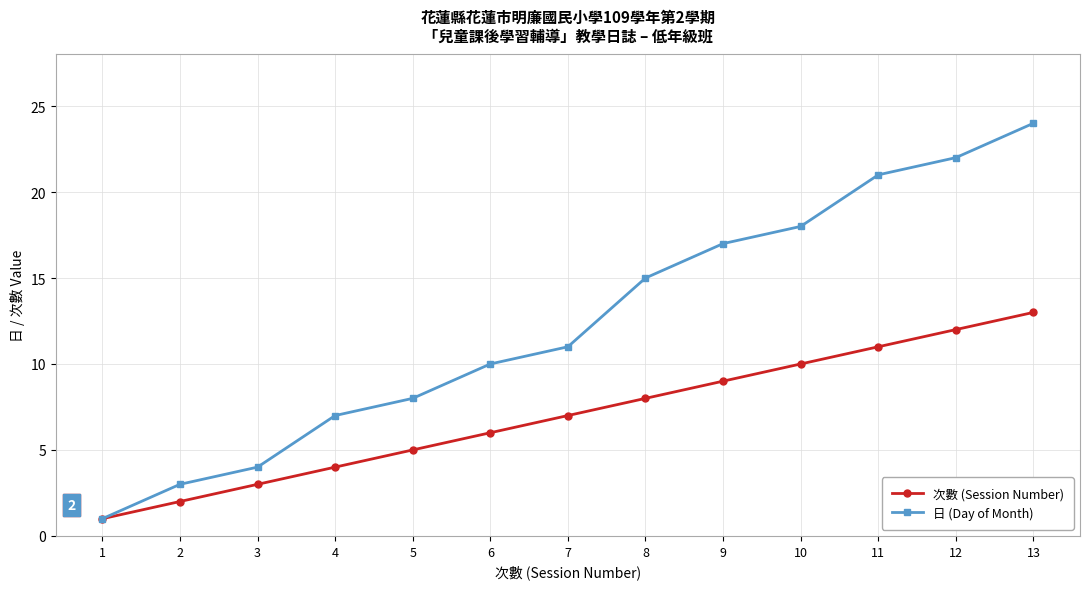

Which series changed the most between 2 and 4?

日 (Day of Month)